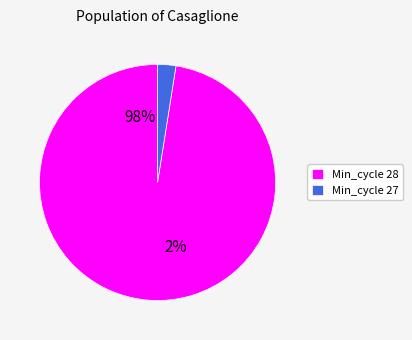

The 8 slice represents 1% of the pie. True or false?

False